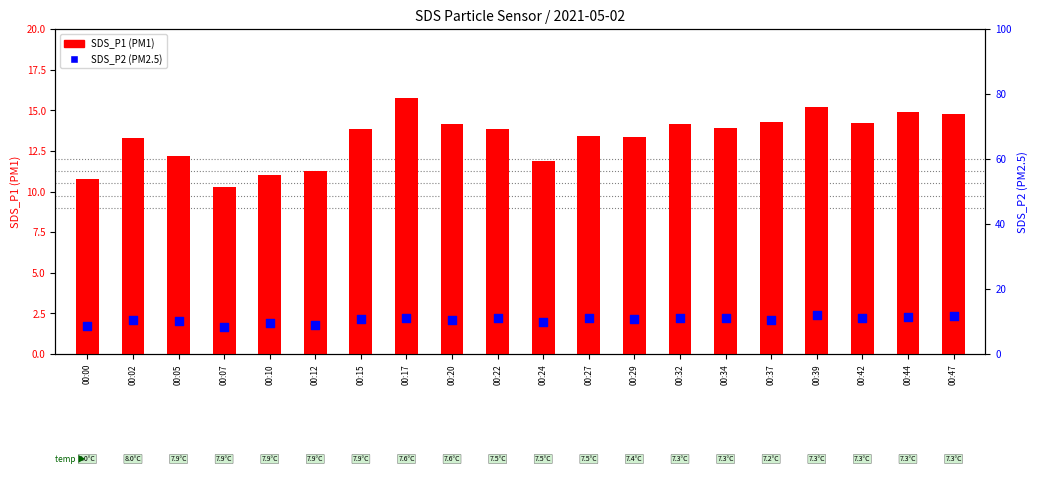

Is the value of SDS_P1 (PM1) at 00:22 greater than the value of SDS_P2 (PM2.5) at 00:15?

Yes